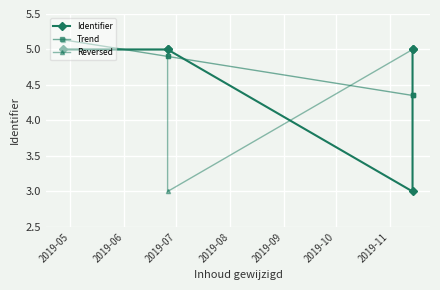

Which series changed the most between 2019-06 and 2019-07?

Reversed